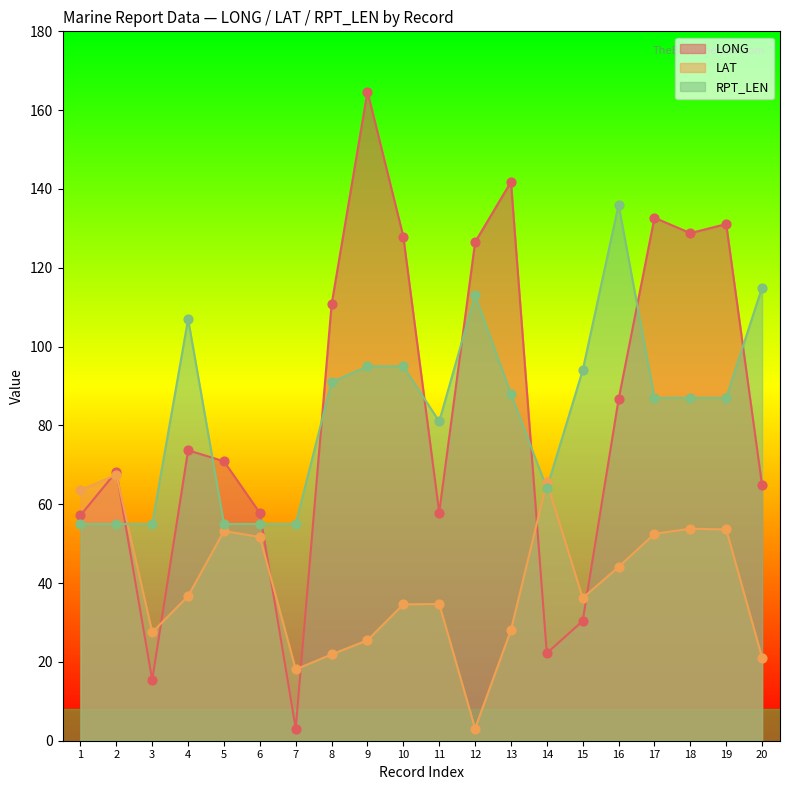

Which series has the widest spread of Y values?

LONG